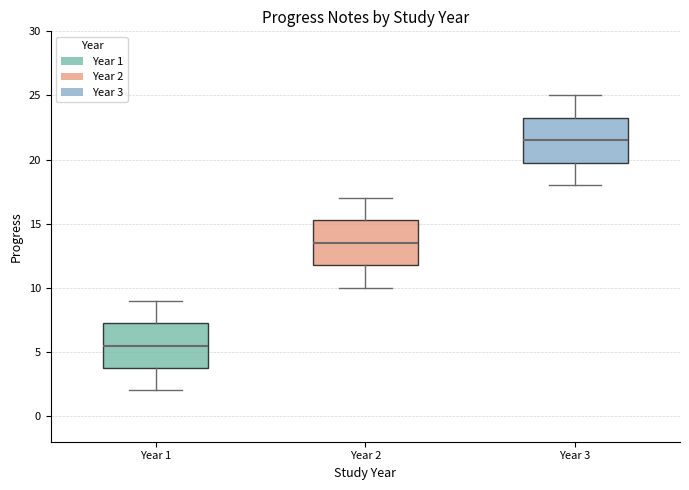

Where does the lower whisker of the box for Year 1 end on the y-axis? The values are not printed on the chart, so give them approximately, as read against the axis.

2.0